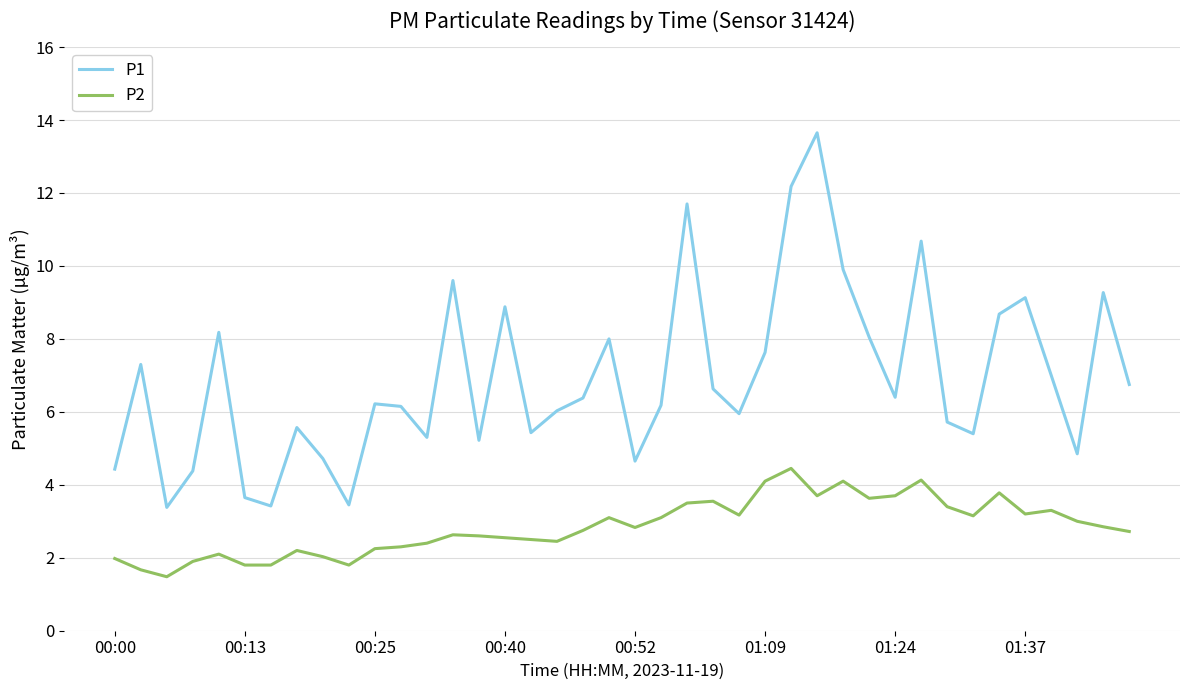

Which series has the largest total across all categories?

P1